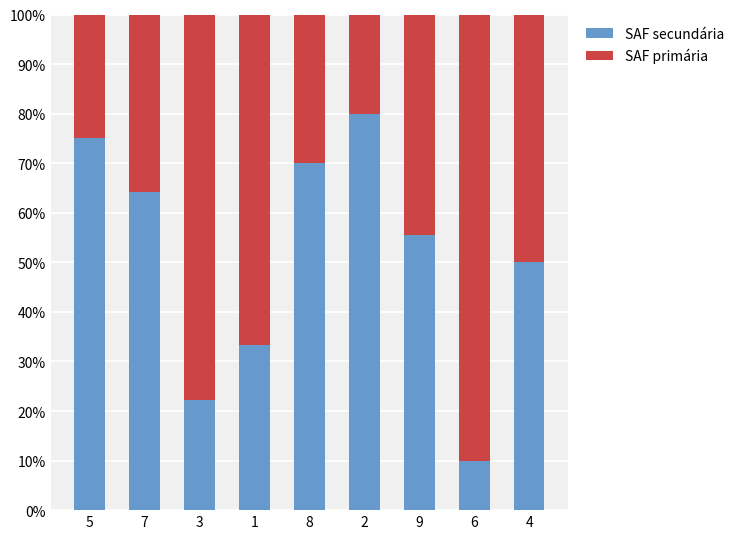

What is the total value across all series at 8?

100.0